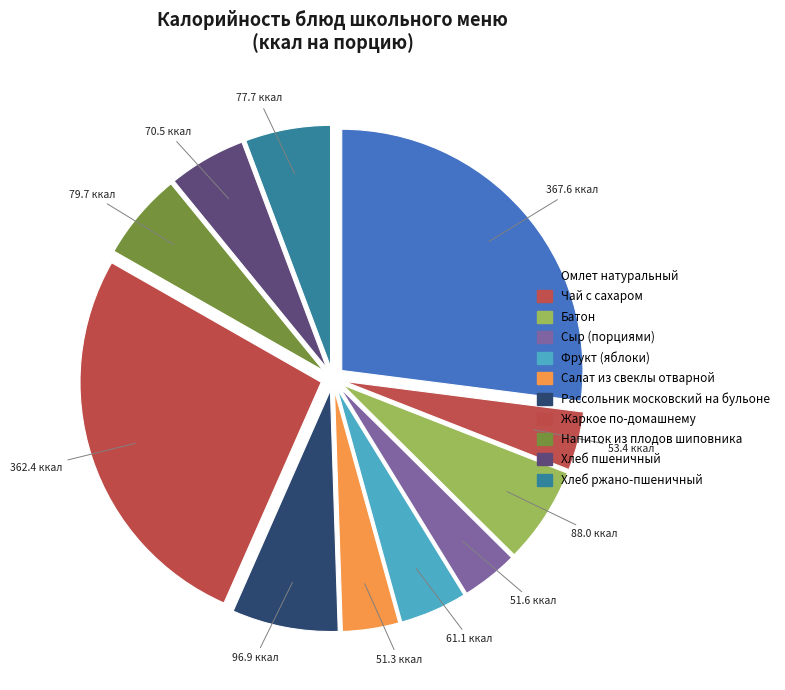

Count the number of slices in the pie.

11